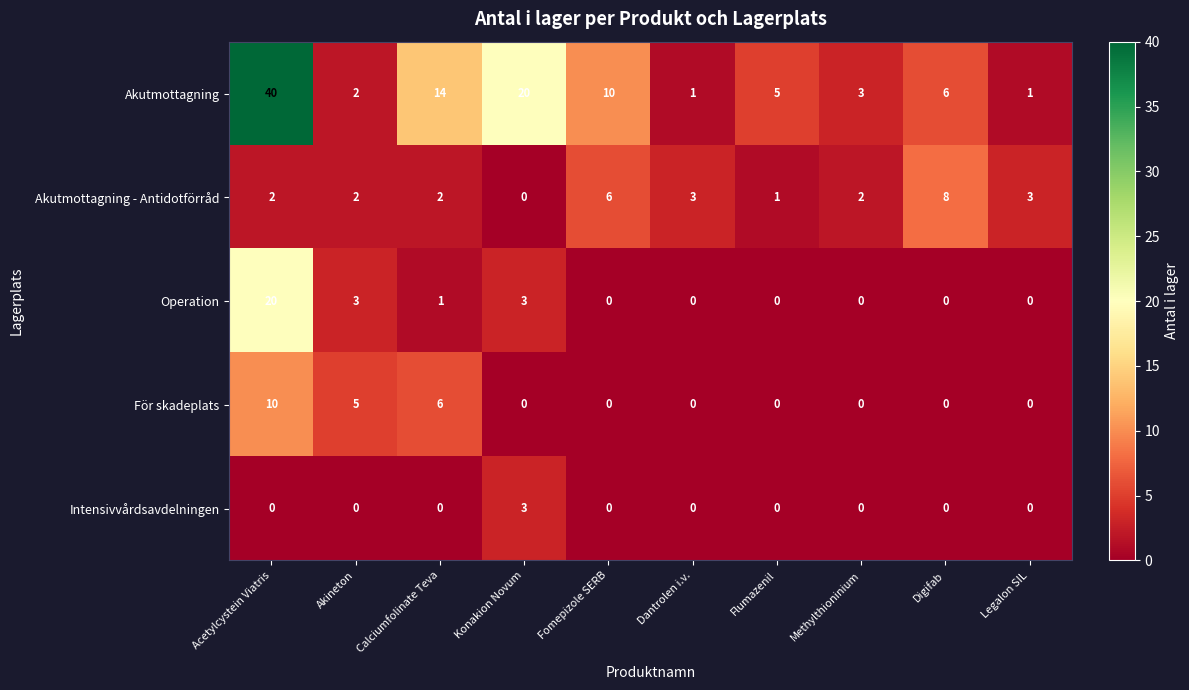

The Operation series shows 0 at Fomepizole SERB. True or false?

True